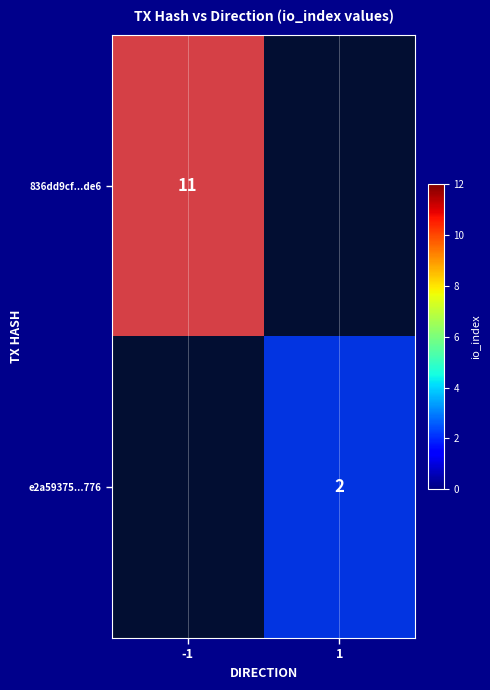

True or false: e2a59375...776 has a value of 2 at 1.

True